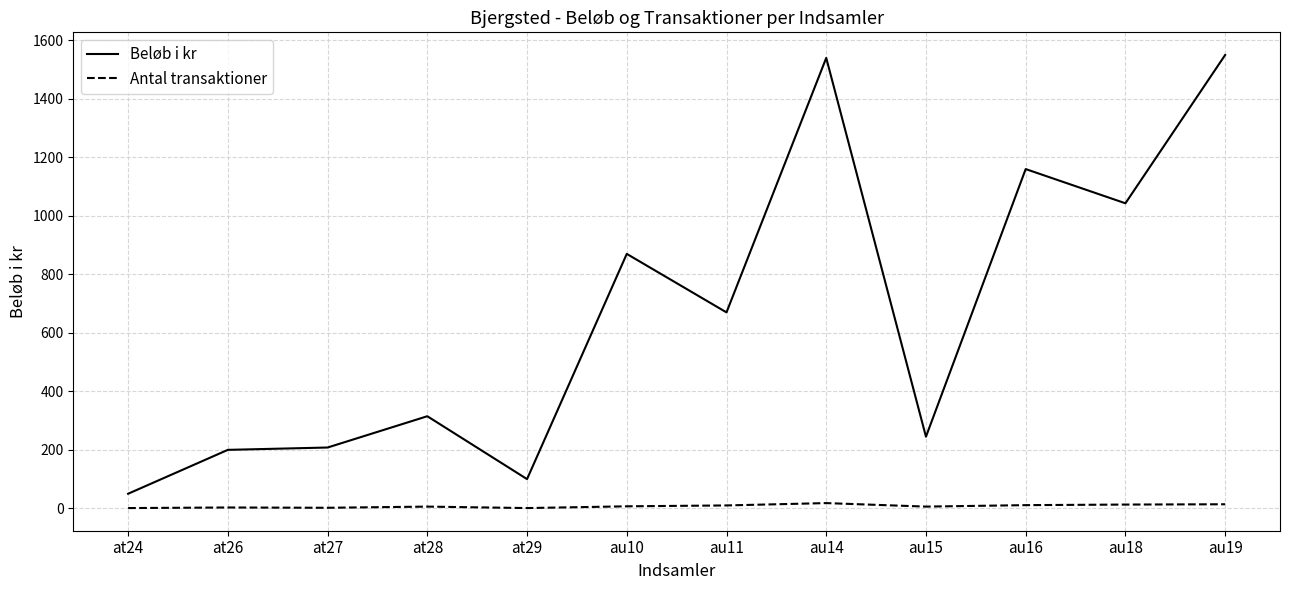

True or false: Beløb i kr has more than 1 points higher than both neighbors.

True